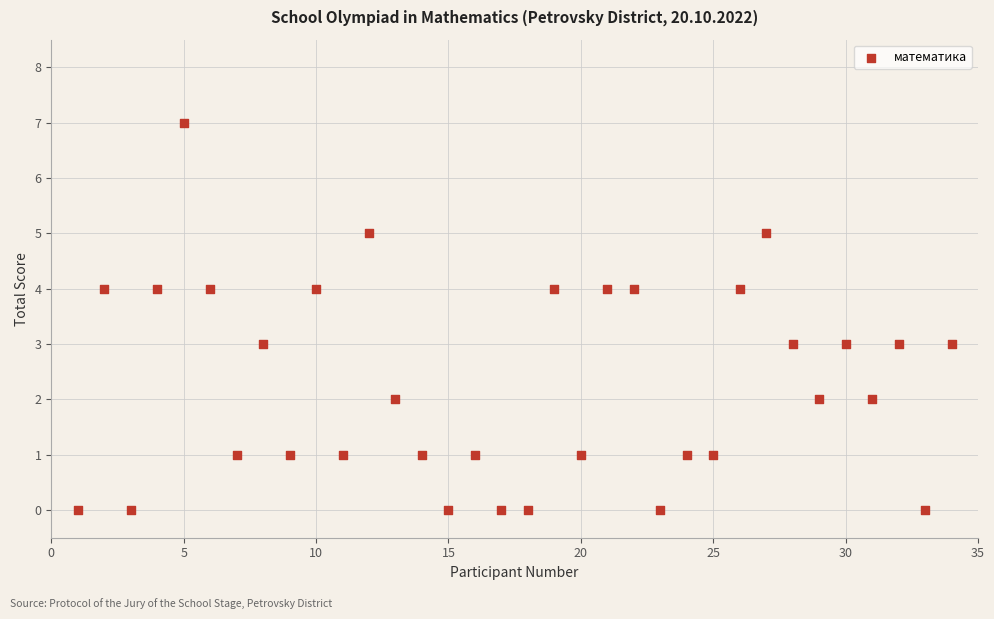

What is the range of Y values (max minus min)?

7